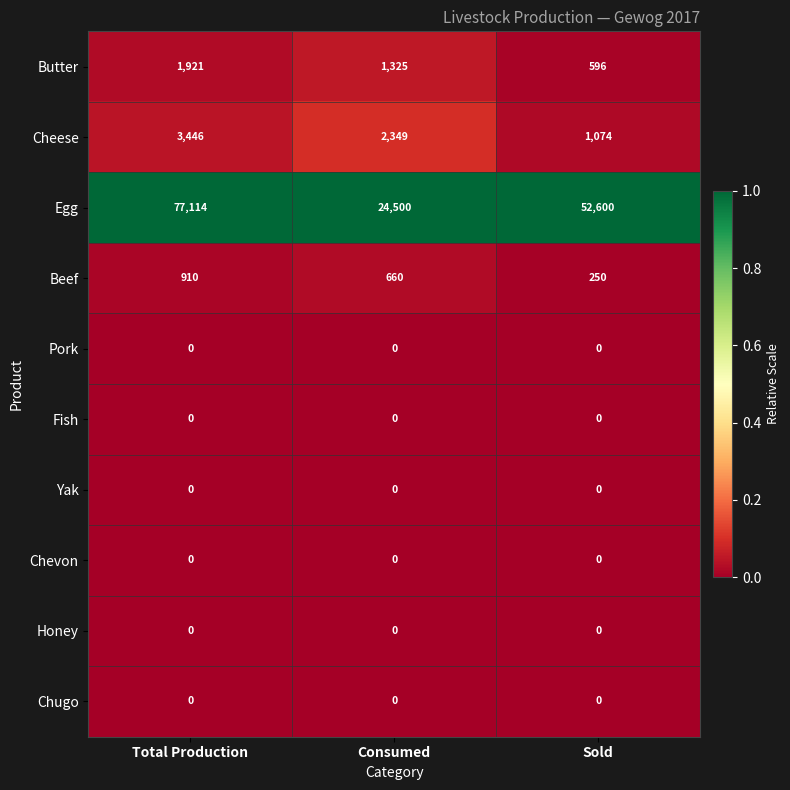

At which category is the sum across all series the highest?

Total Production